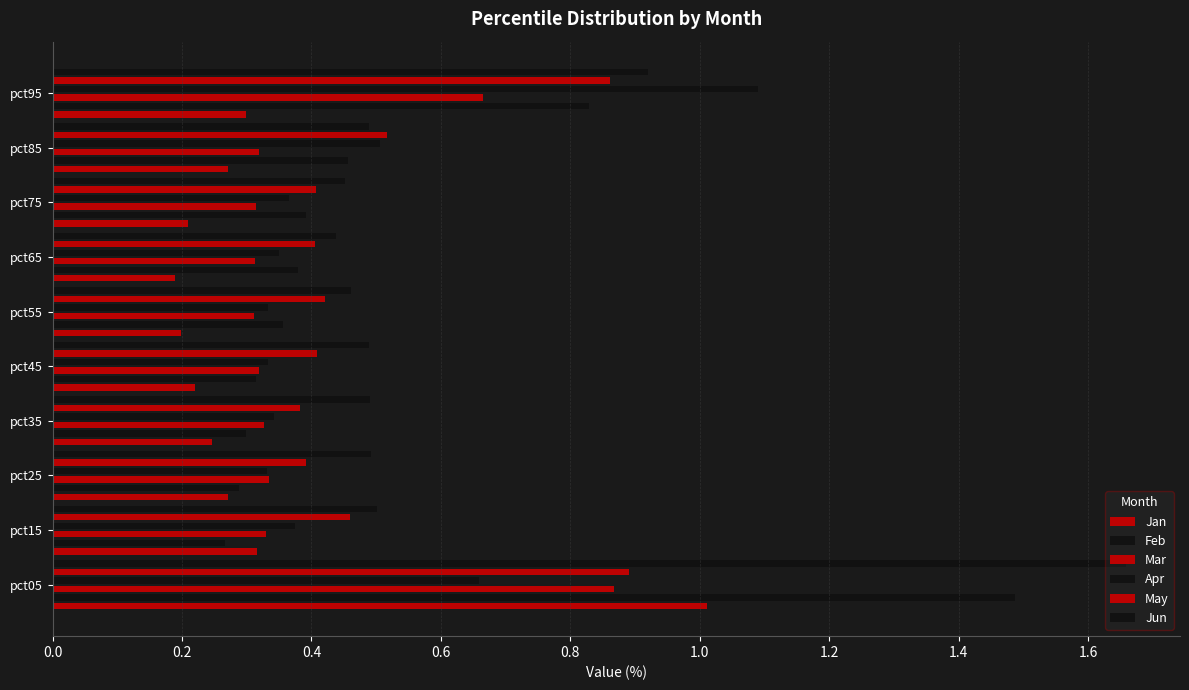

What value does the Jan series have at pct25?

0.3